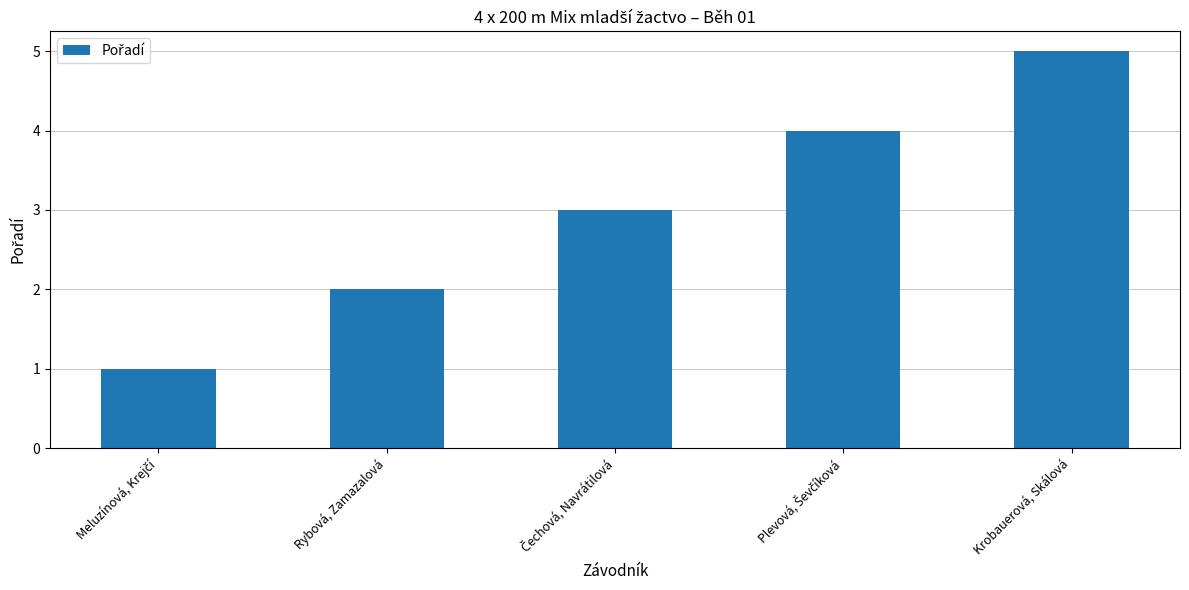

Between Krobauerová, Skálová and Rybová, Zamazalová, which is larger?

Krobauerová, Skálová